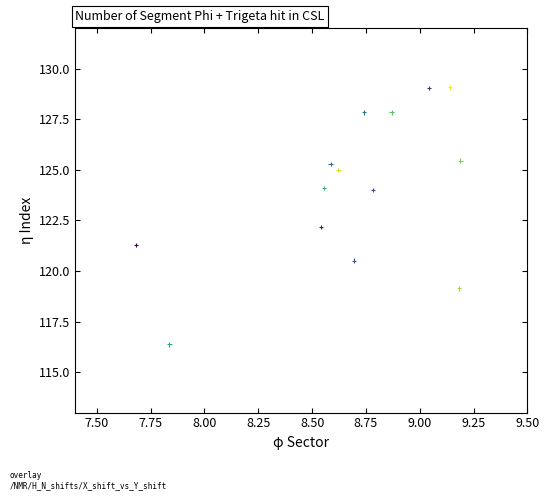

What is the range of Y values (max minus min)?

12.7